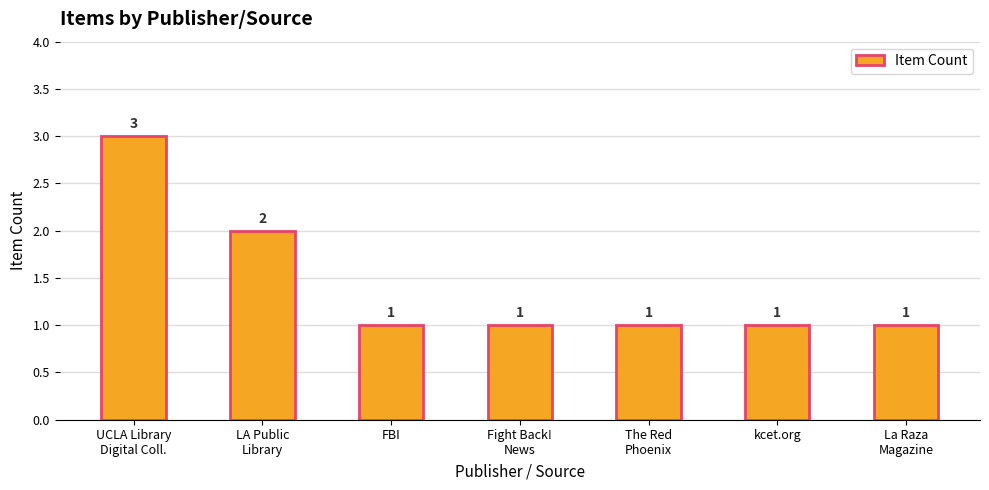

Reading left to right, transcribe all the data shown in this chart.

UCLA Library
Digital Coll.=3	LA Public
Library=2	FBI=1	Fight Back!
News=1	The Red
Phoenix=1	kcet.org=1	La Raza
Magazine=1